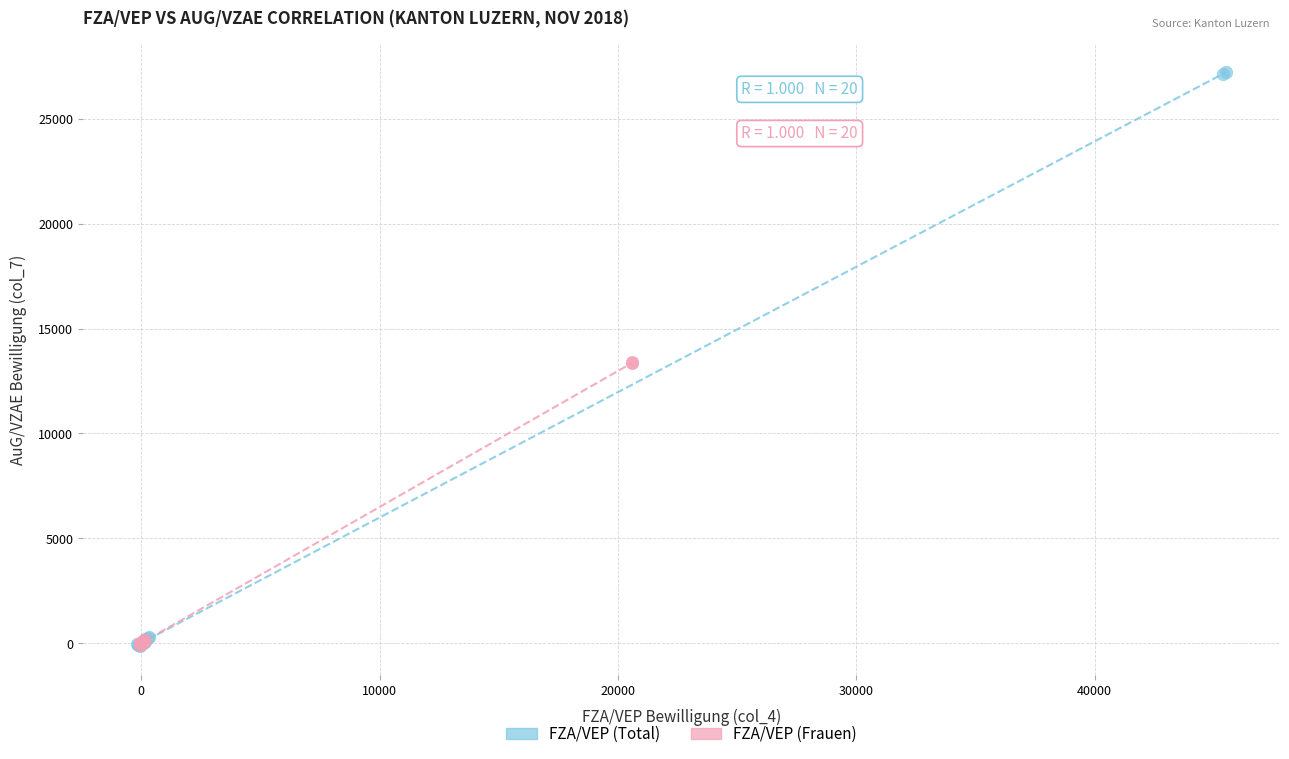

Which series has the widest spread of Y values?

FZA/VEP (Total)